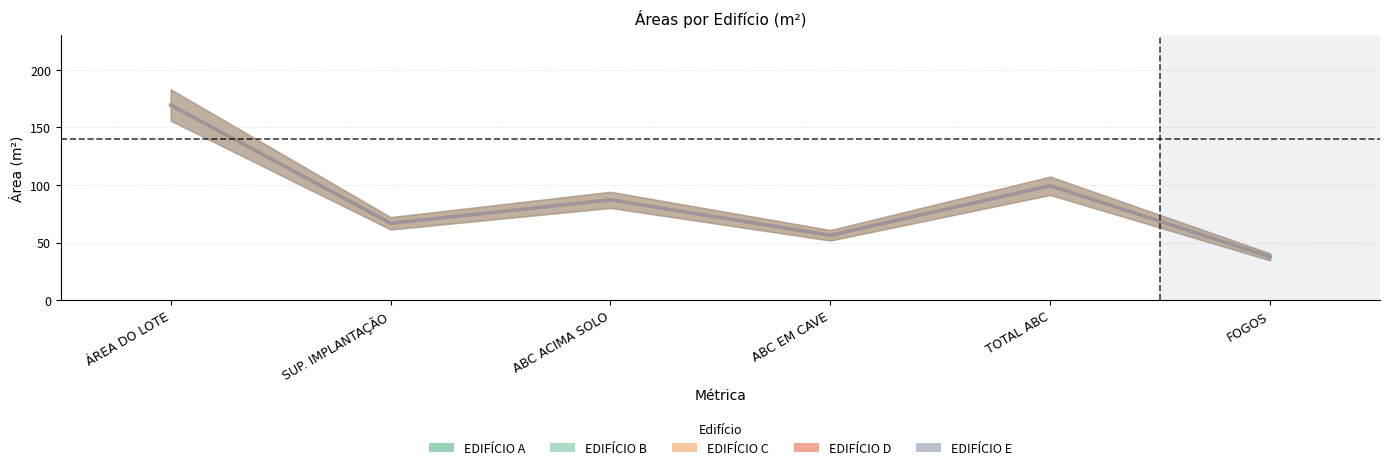

What are all the series names shown in the legend?

EDIFÍCIO A, EDIFÍCIO B, EDIFÍCIO C, EDIFÍCIO D, EDIFÍCIO E